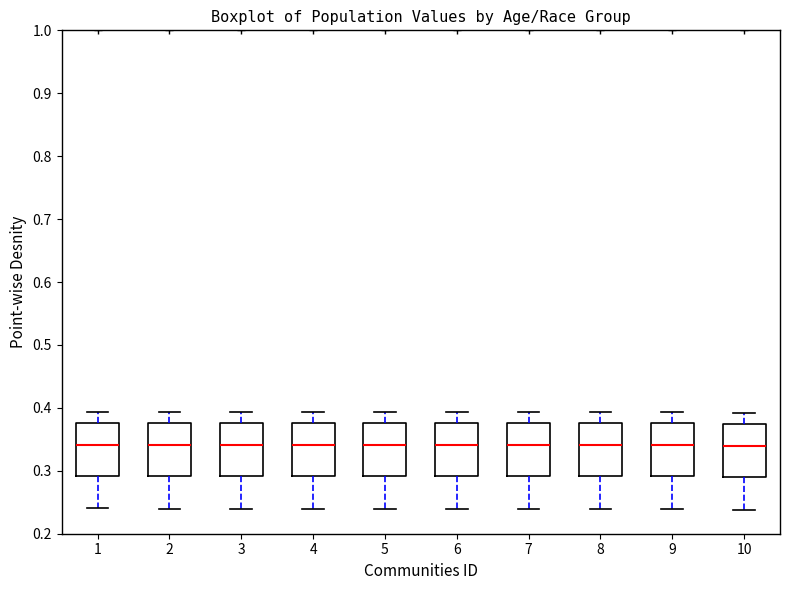

Where does the lower whisker of the box at x = 10 end on the y-axis? The values are not printed on the chart, so give them approximately, as read against the axis.

0.24